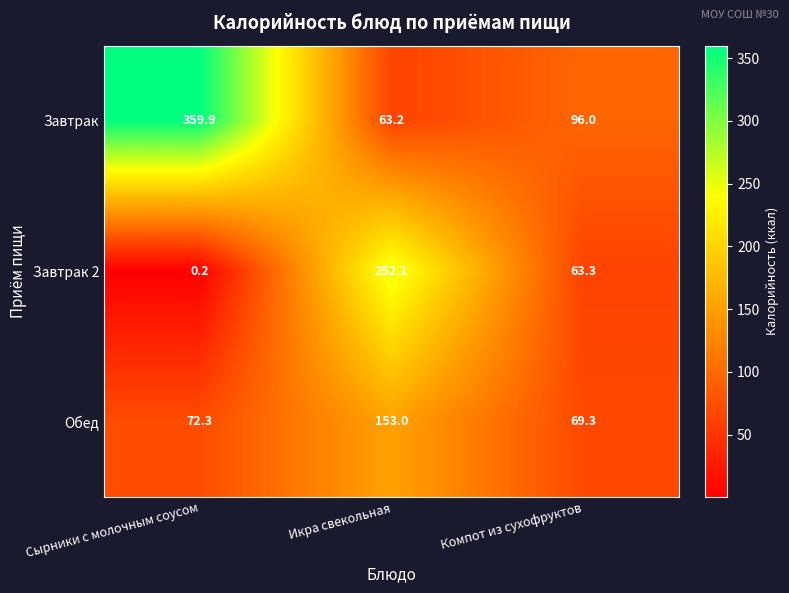

What is the sum of the Обед values at Сырники с молочным соусом and Икра свекольная?

225.3